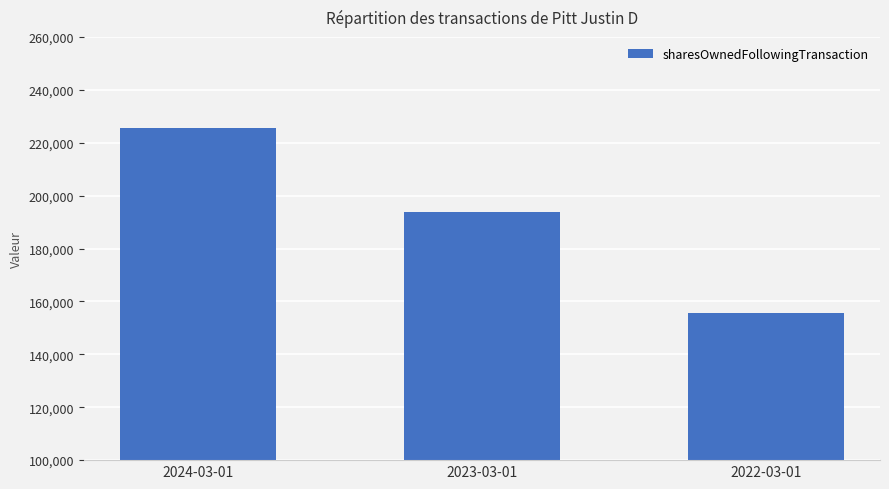

Count the number of data series in this chart.

1